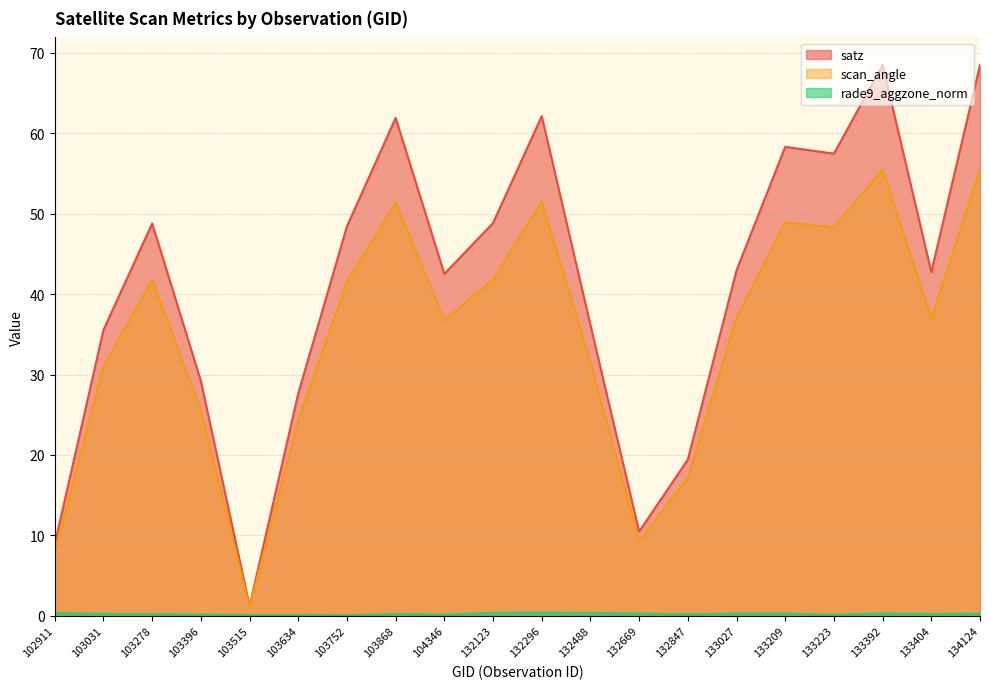

Where is the first local maximum for satz?

103278